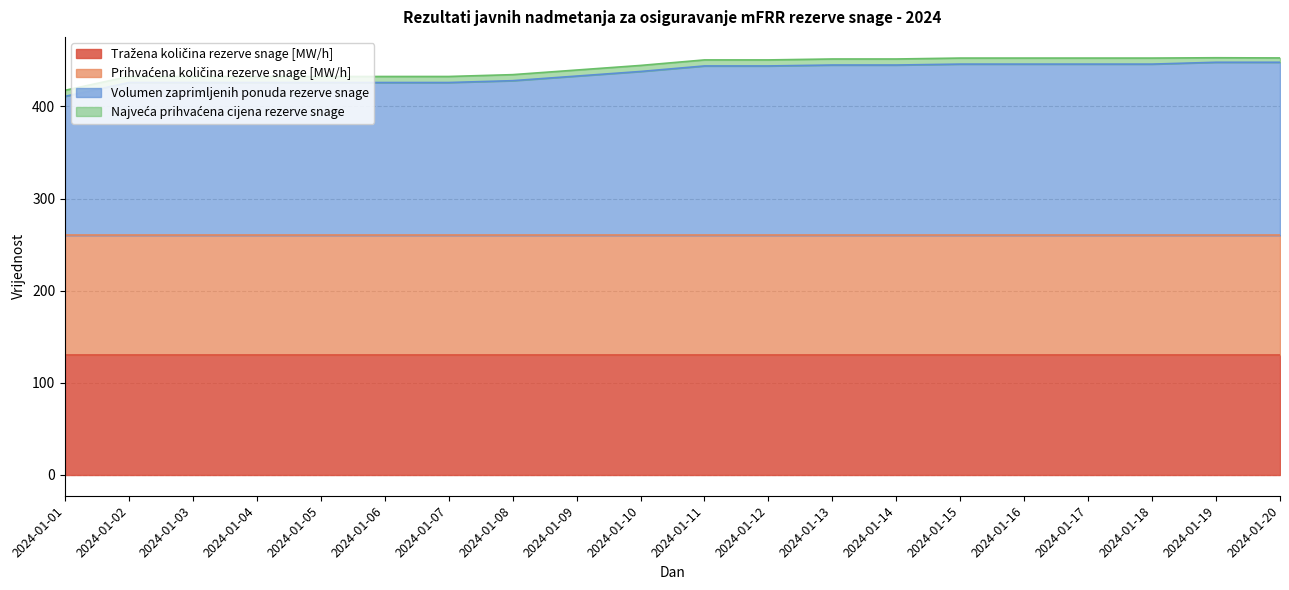

Which series has the largest total across all categories?

Volumen zaprimljenih ponuda rezerve snage